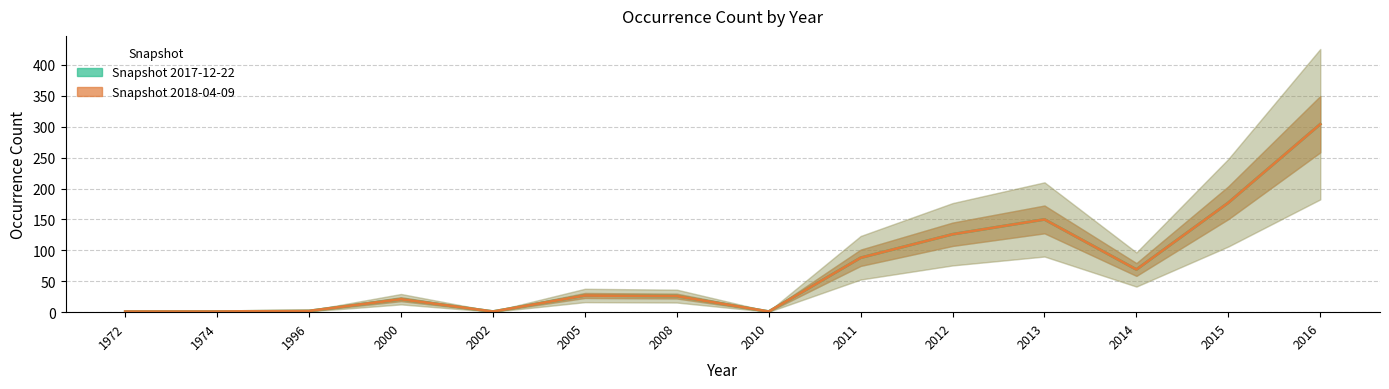

Rank the series at 2005 from highest to lowest value.

2017-12-22, 2018-04-09